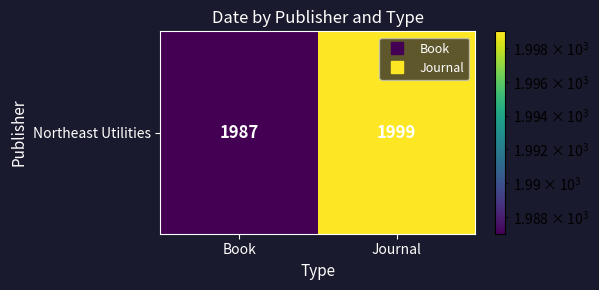

What is the smallest value displayed?

1987